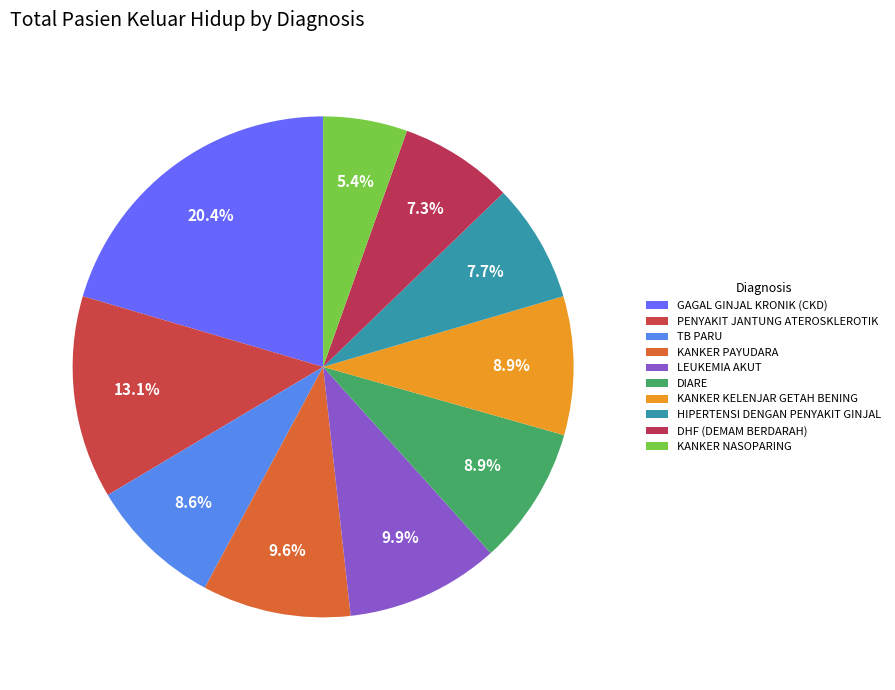

Does KANKER NASOPARING represent more than half of the total?

No